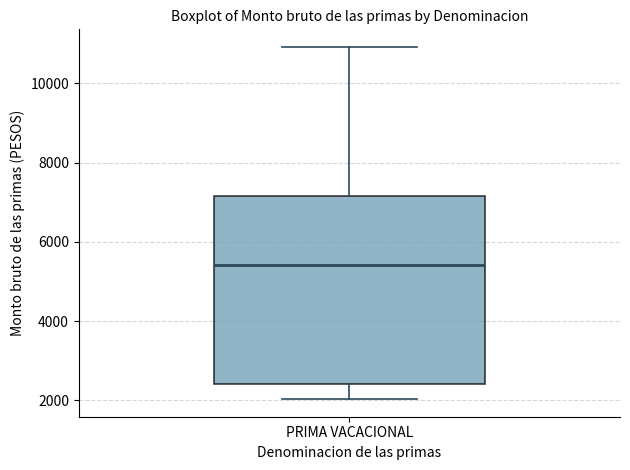

Transcribe this box plot: give where the median line is, the range the box spans, and where the two whiskers end, as read against the y-axis. The values are not printed on the chart, so give them approximately, as read against the axis.

median 5400, box 2400 to 7200, whiskers 2000 to 11000